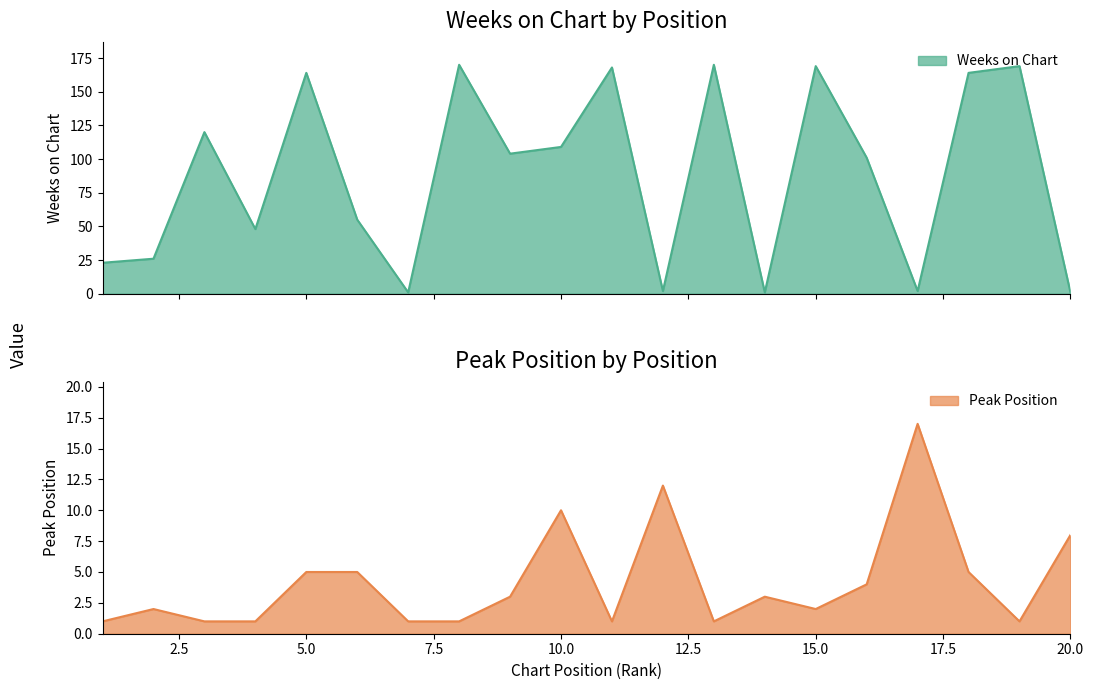

Rank the categories by Weeks on Chart value from highest to lowest.

8, 13, 15, 19, 11, 5, 18, 3, 10, 9, 16, 6, 4, 2, 1, 12, 17, 7, 14, 20